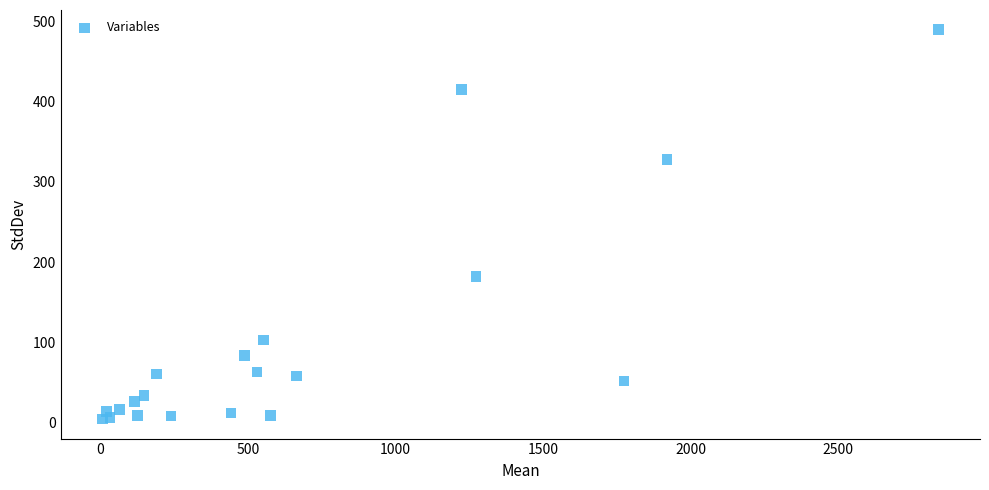

What Y value in the scatter plot is closest to 247?

181.9